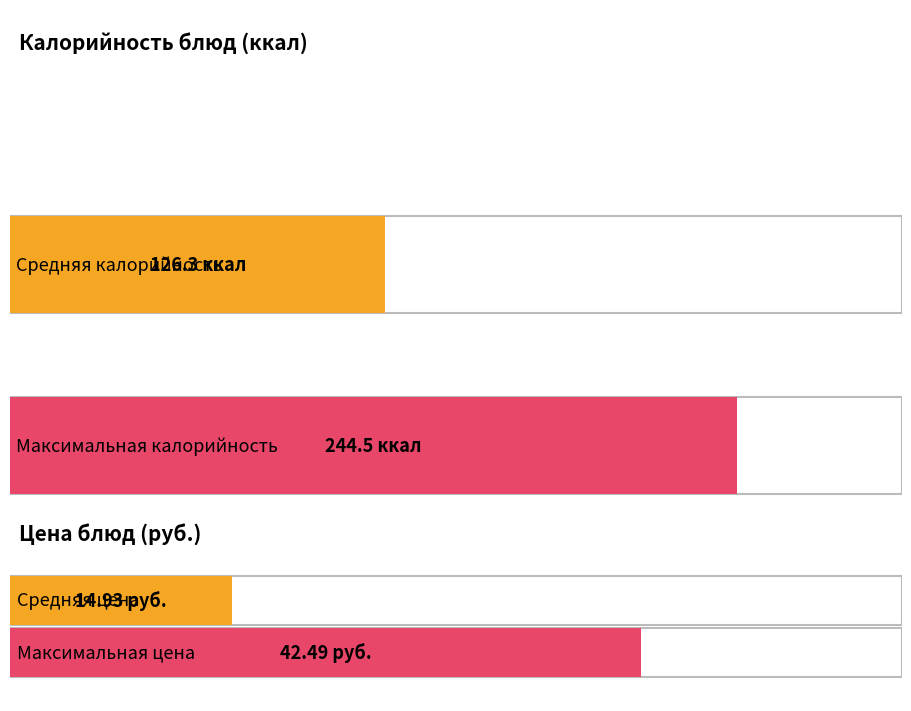

True or false: Цена has a value of 21.9 at куры отварные.

False